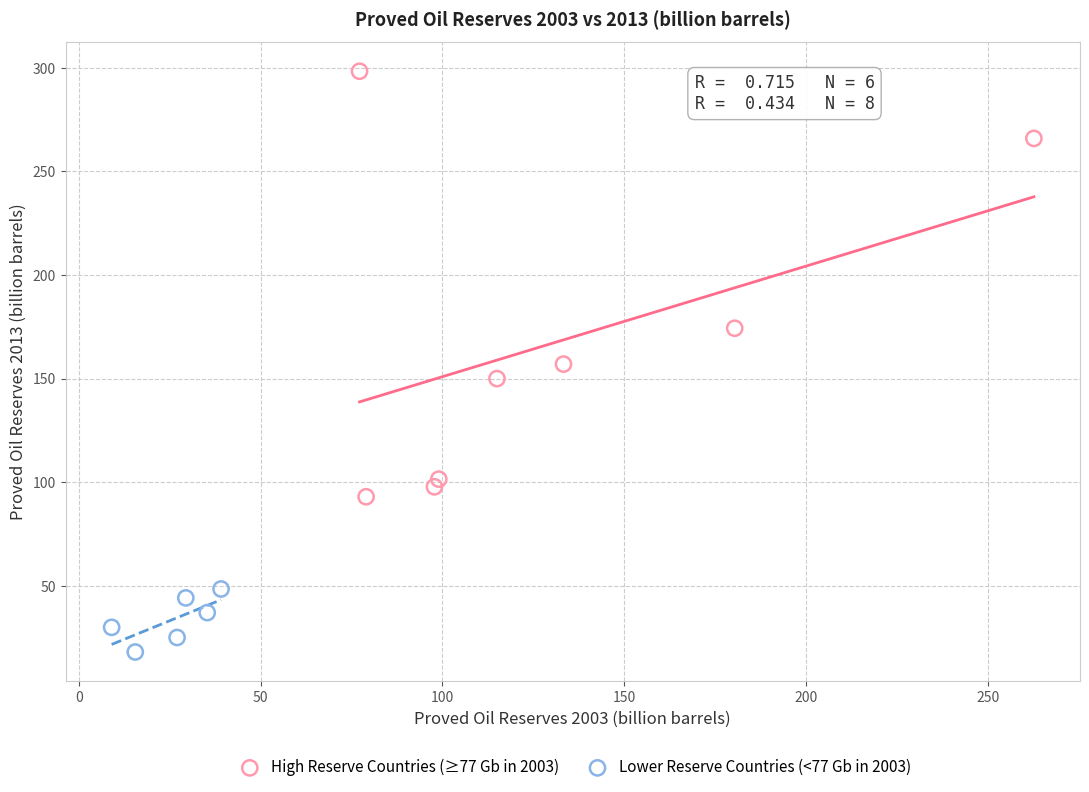

Which series has the widest spread of Y values?

High Reserve Countries (≥77 Gb in 2003)